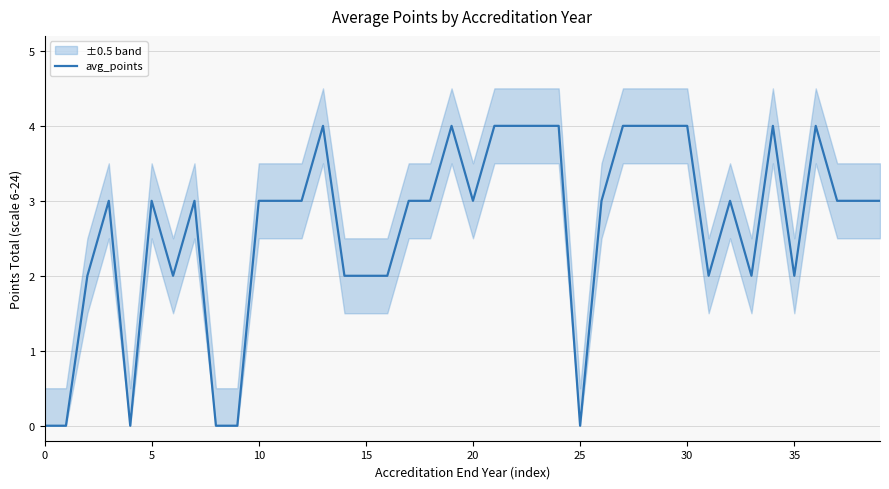

True or false: the data has more than 2 interior local peaks.

True